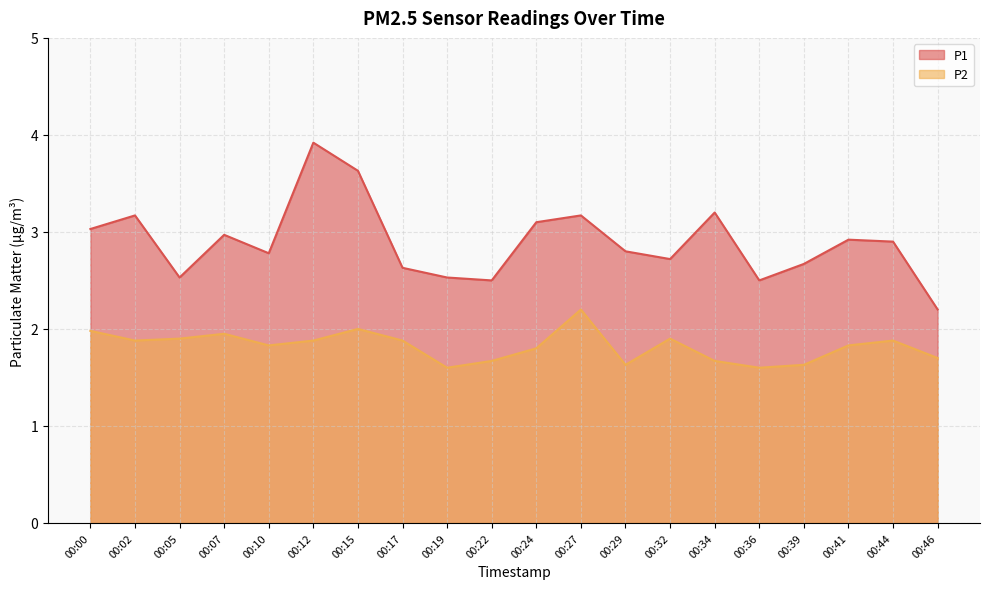

What value does the P1 series have at 00:12?

3.9